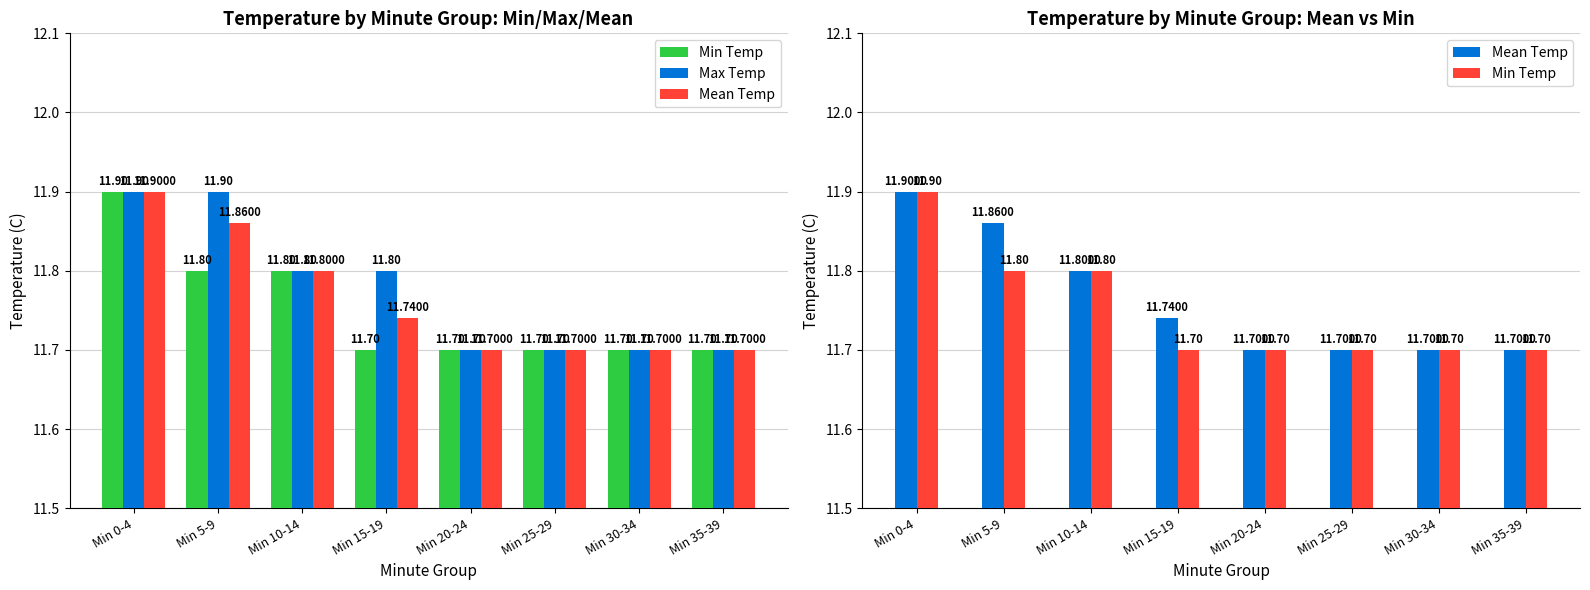

At which category is the sum across all series the highest?

Min 0-4